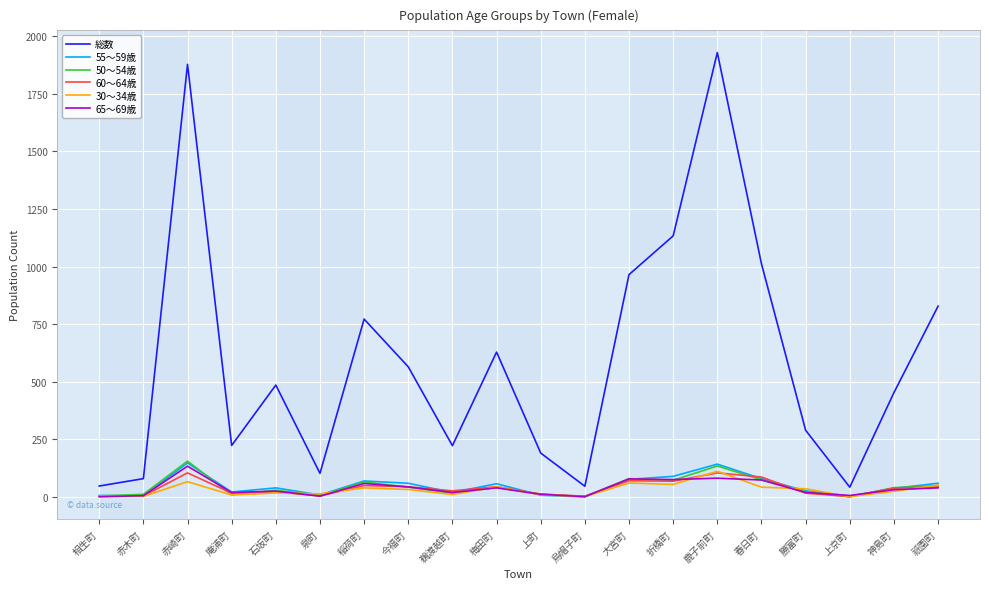

Which series has the widest spread of values?

総数